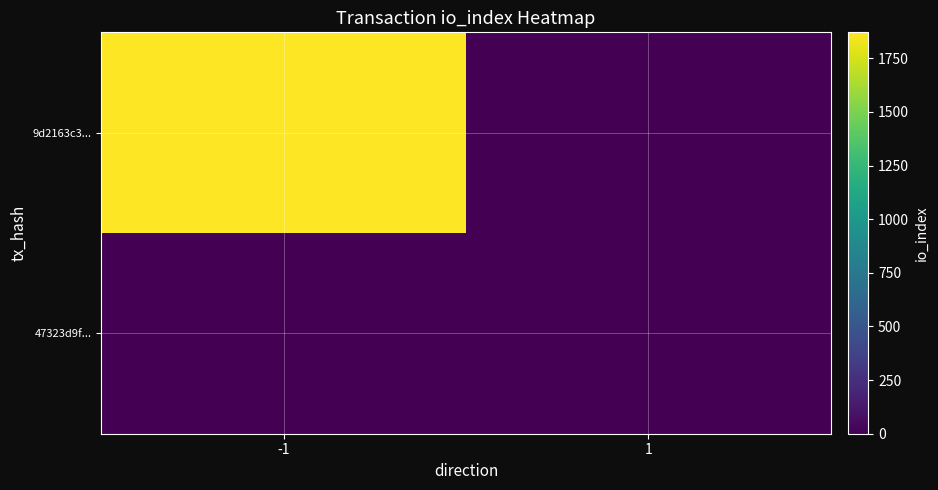

Reading left to right, transcribe all the data shown in this chart.

9d2163c3...: -1=1871	1=0
47323d9f...: -1=0	1=2